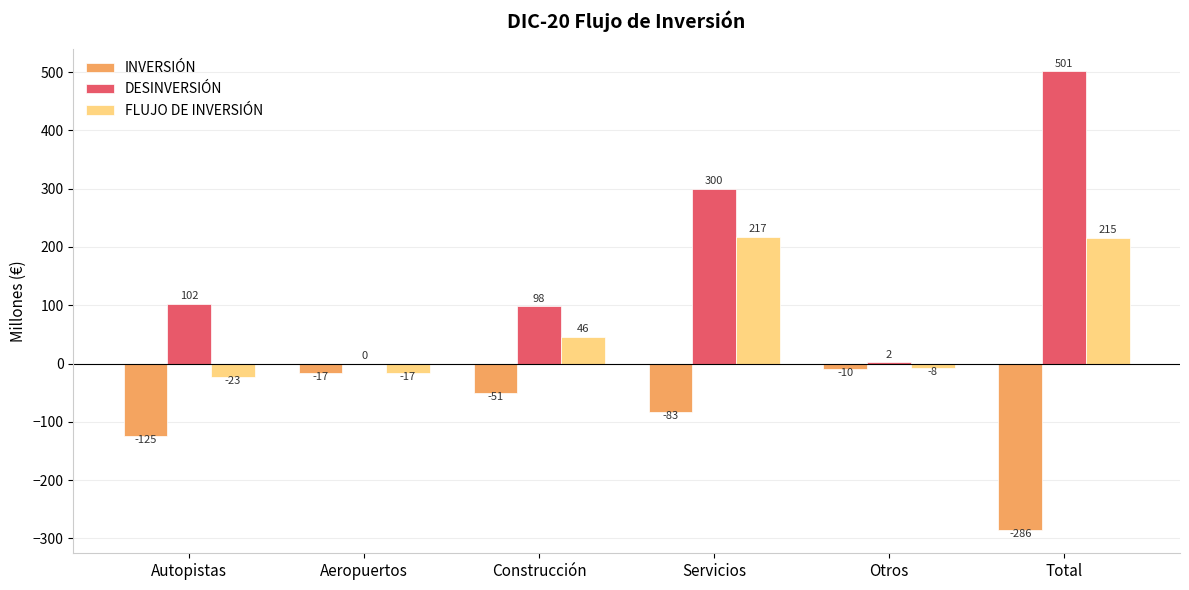

What is the total value across all series at Autopistas?

-46